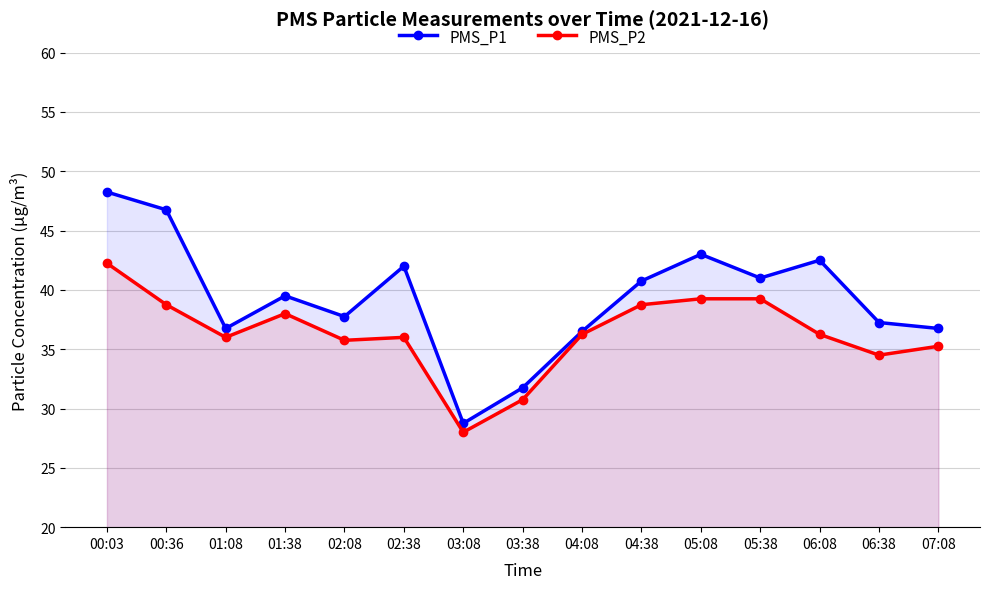

The value of PMS_P2 at 02:38 is 36.0. True or false?

True